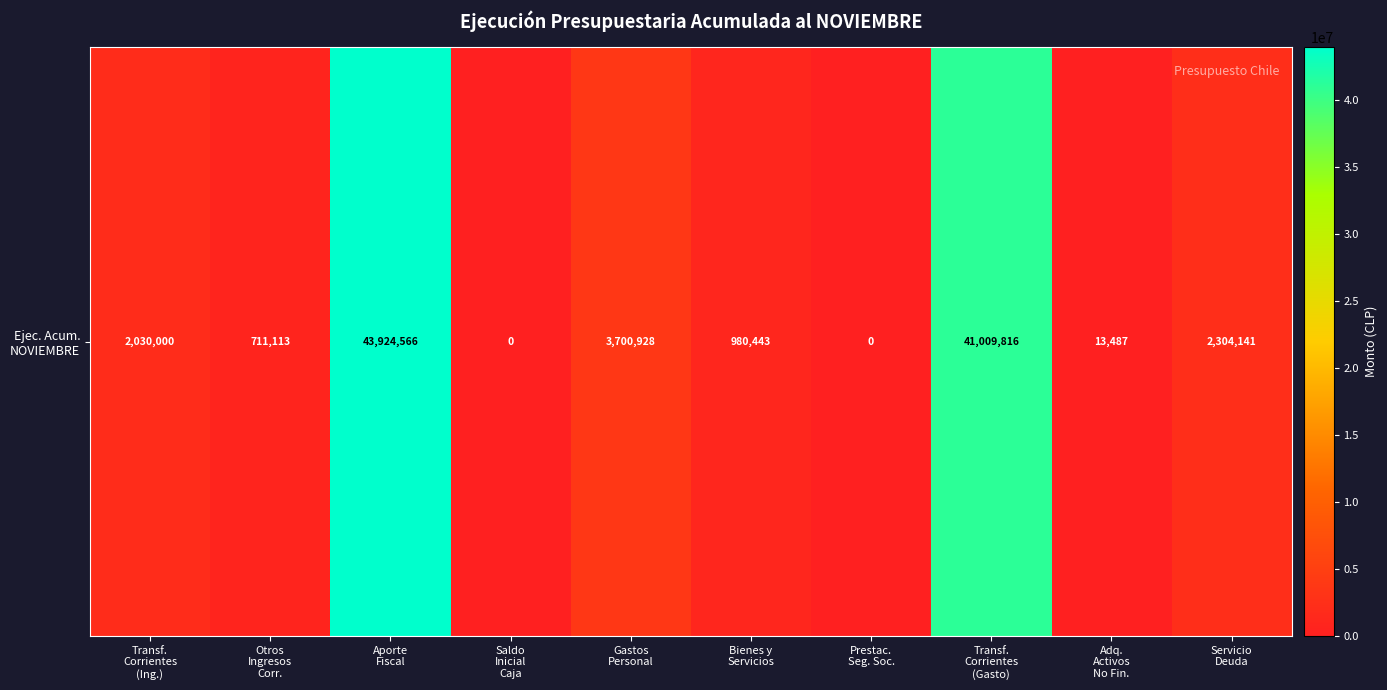

How many values are above zero?

8